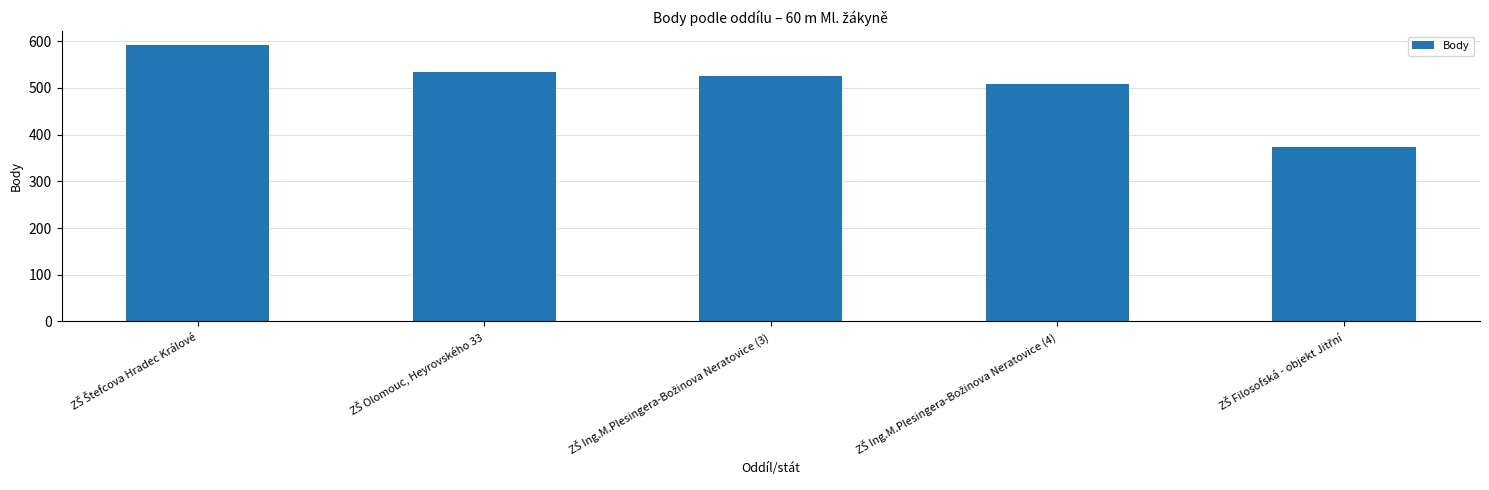

What is the average value?

507